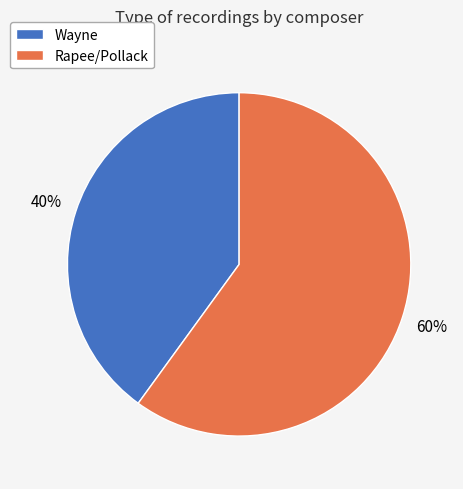

Count the number of slices in the pie.

2